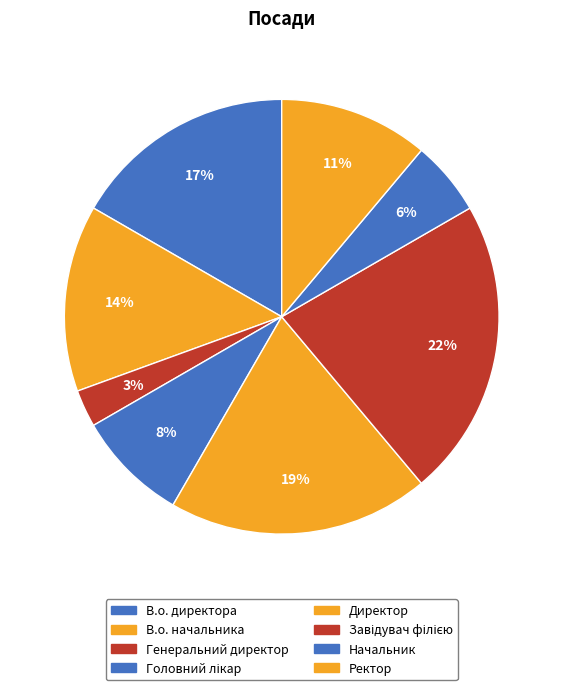

Does any single category account for the majority?

No